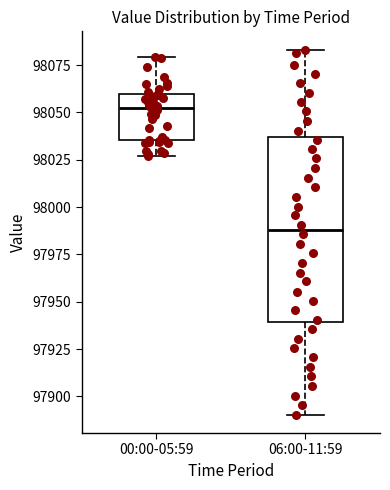

Reading left to right, transcribe this box plot: for each box, give where its median line is, the range the box spans, and where its two whiskers end, as read against the y-axis. The values are not printed on the chart, so give them approximately, as read against the axis.

00:00-05:59: median 98050, box 98035 to 98060, whiskers 98025 to 98080
06:00-11:59: median 97990, box 97940 to 98035, whiskers 97890 to 98085